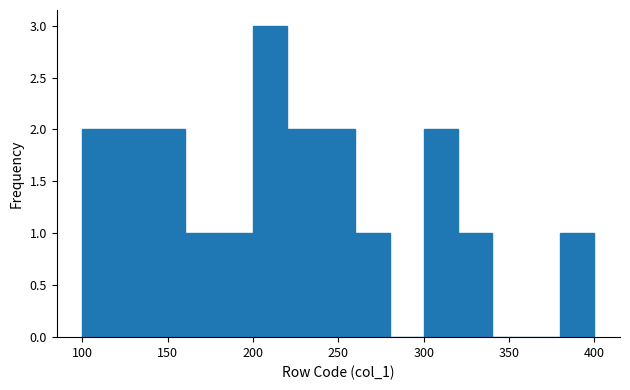

Reading left to right, transcribe this chart: for each bar, give the range it covers on the x-axis and its height. The values are not printed on the chart, so give them approximately, as read against the axis.

100 to 120: 2
120 to 140: 2
140 to 160: 2
160 to 180: 1
180 to 200: 1
200 to 220: 3
220 to 240: 2
240 to 260: 2
260 to 280: 1
280 to 300: 0
300 to 320: 2
320 to 340: 1
340 to 360: 0
360 to 380: 0
380 to 400: 1